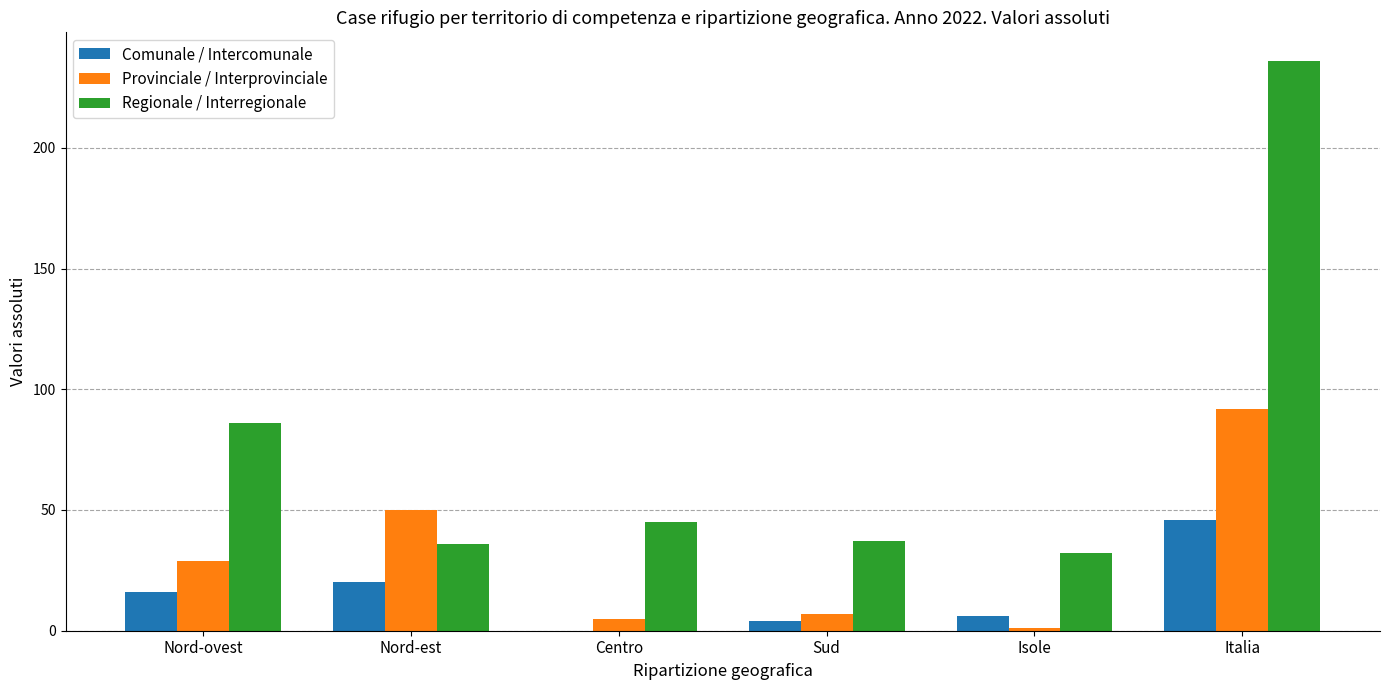

Which series has the largest total across all categories?

Regionale / Interregionale